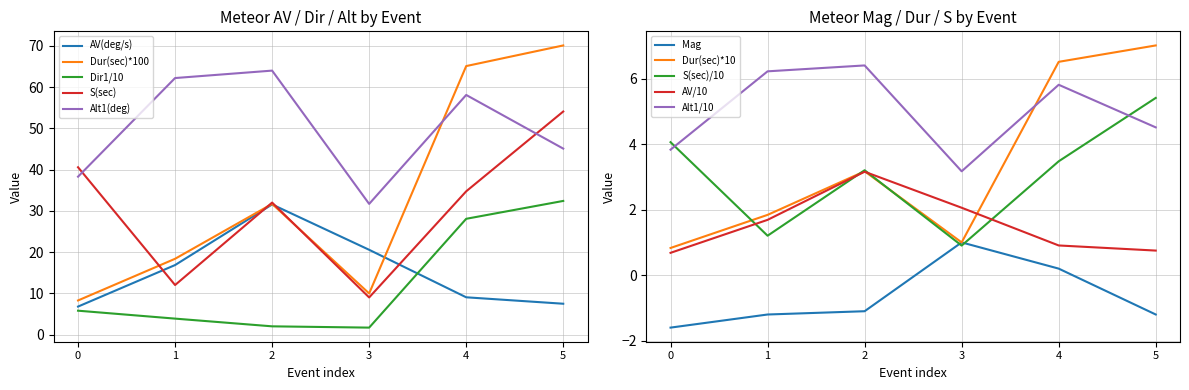

At which label does S(sec) reach its peak?

5